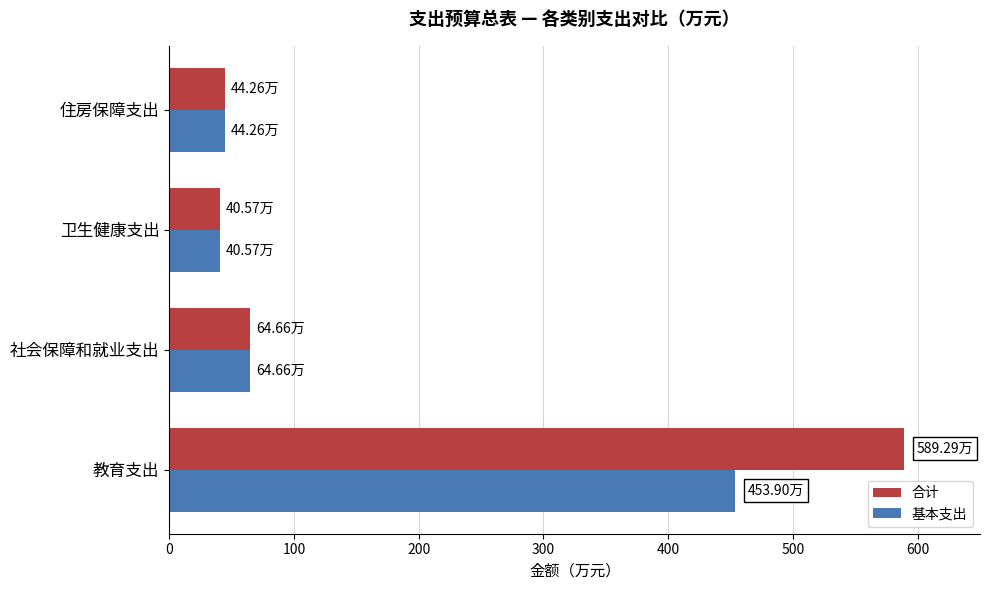

List the series in order of their peak value, highest first.

合计, 基本支出